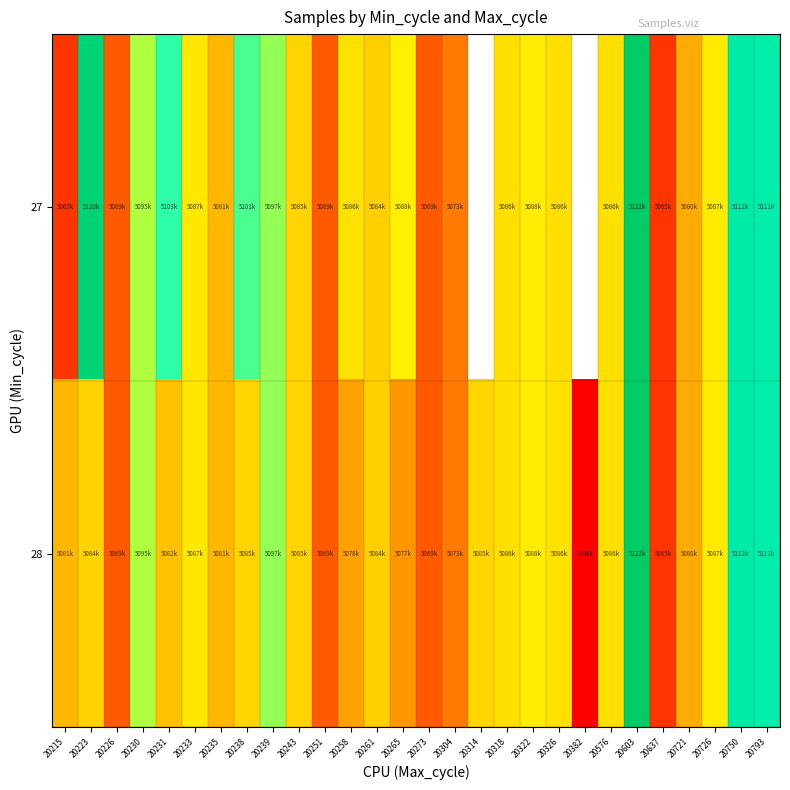

Which series has the largest range (max minus min)?

28